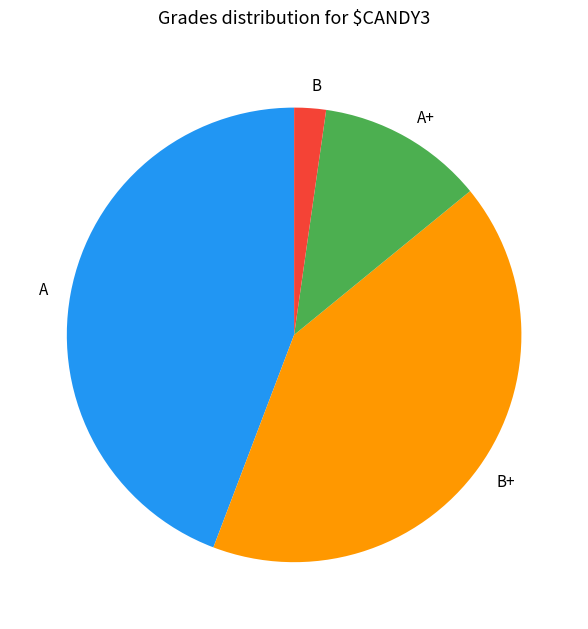

Which category has the biggest portion of the pie?

A